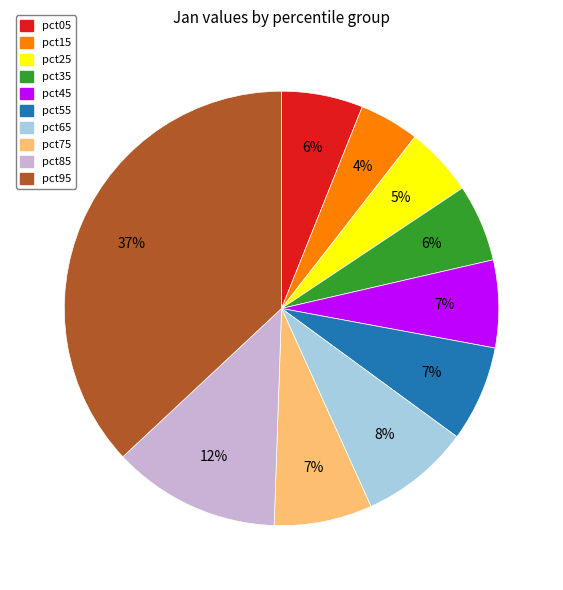

To the nearest percent, what is the average slice percentage?

10%